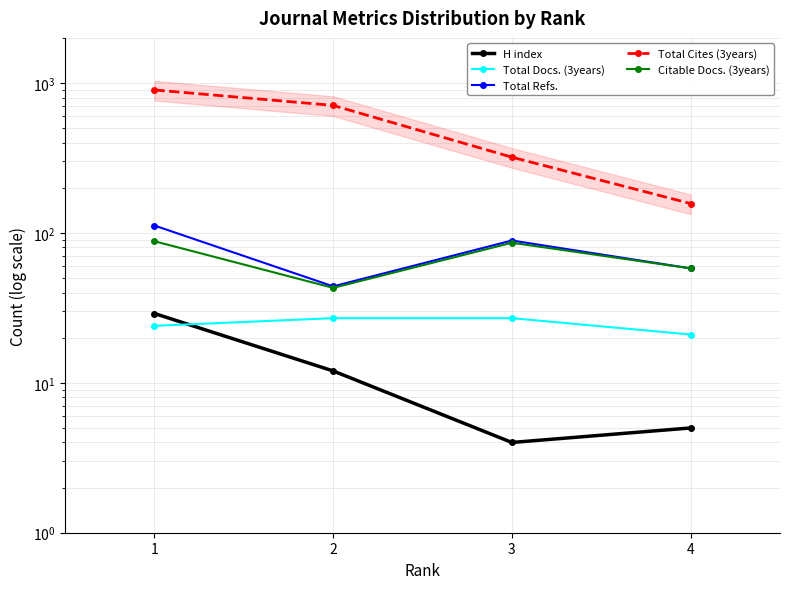

What is the total value across all series at 3?

526